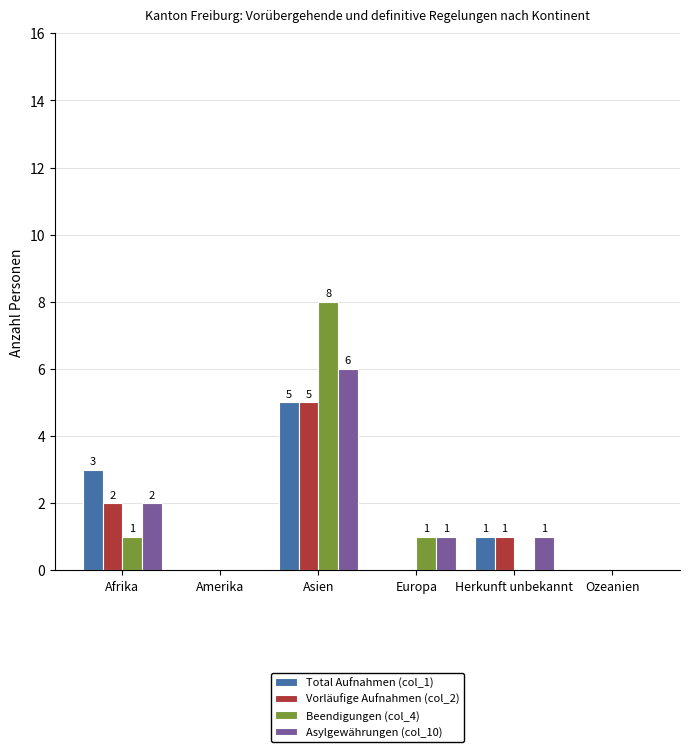

How many groups of bars are there?

6